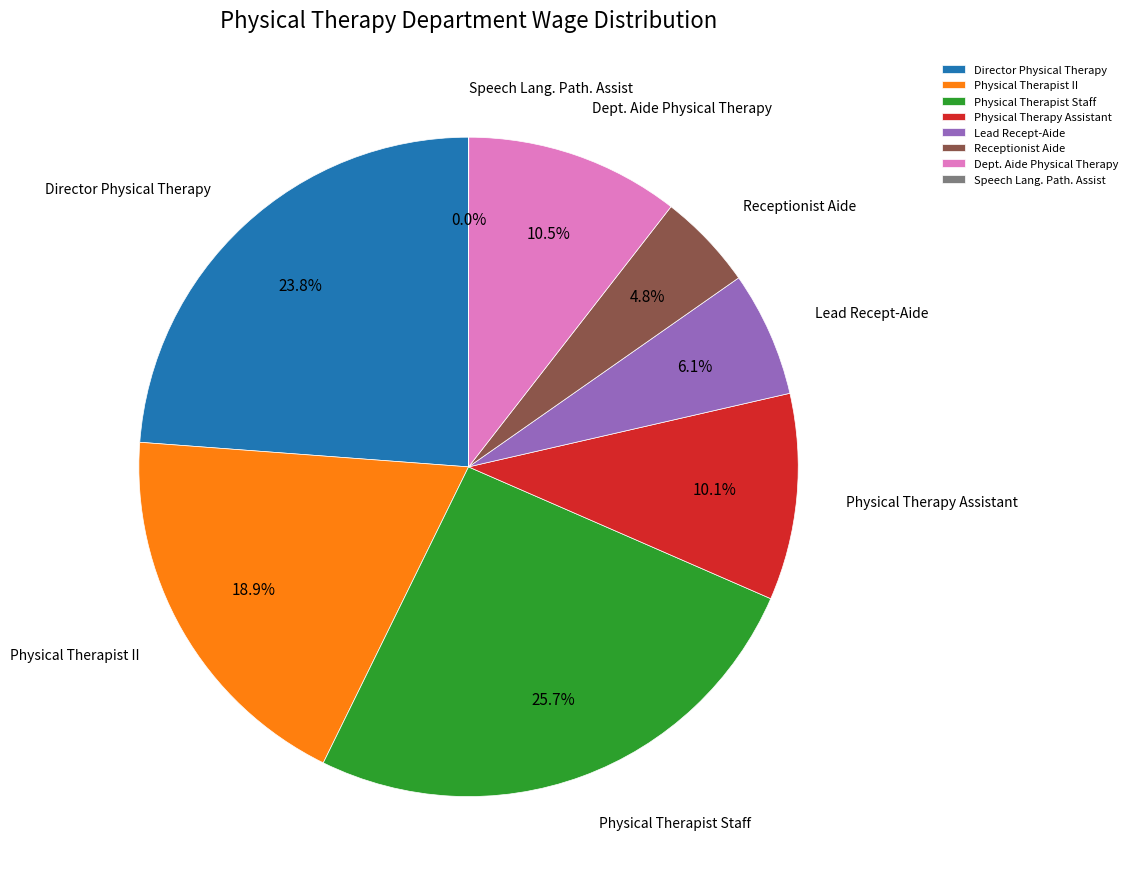

What portion of the pie excludes Physical Therapist Staff?

74.3%